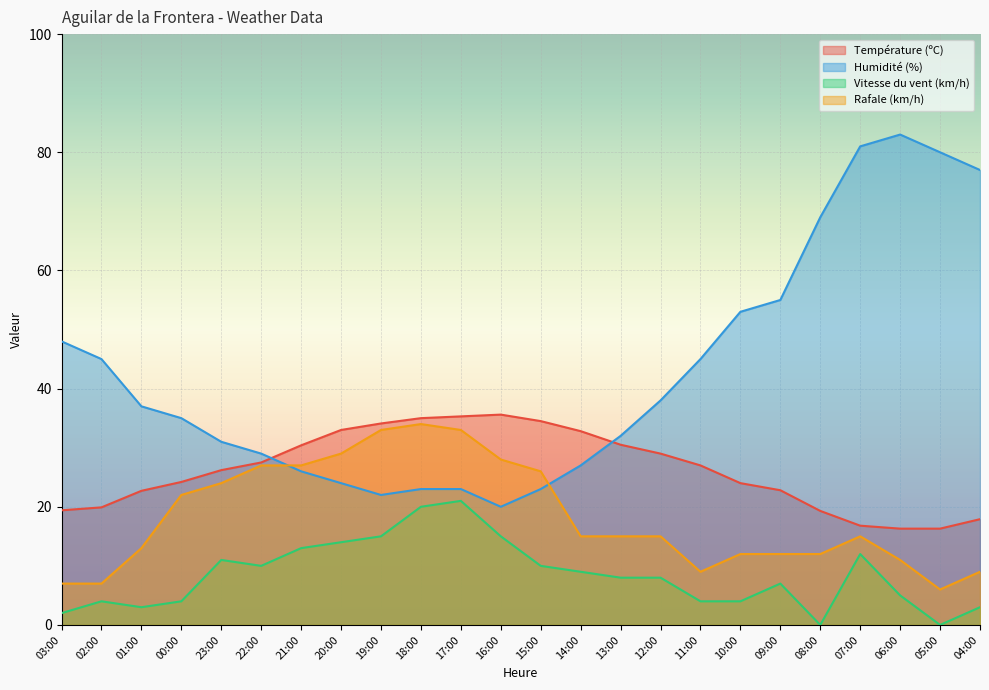

At how many categories does at least one series exceed 32?

20